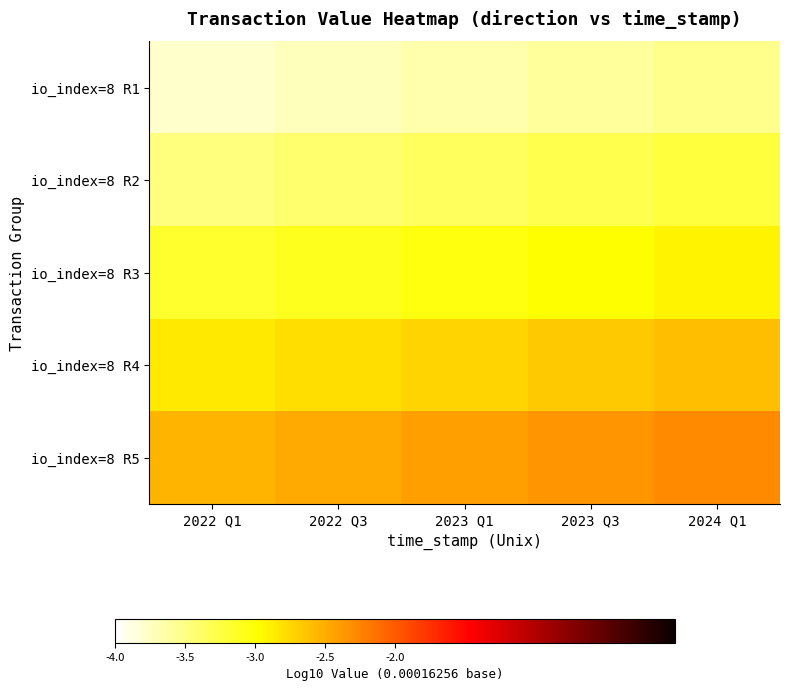

Count the number of categories in the chart.

5